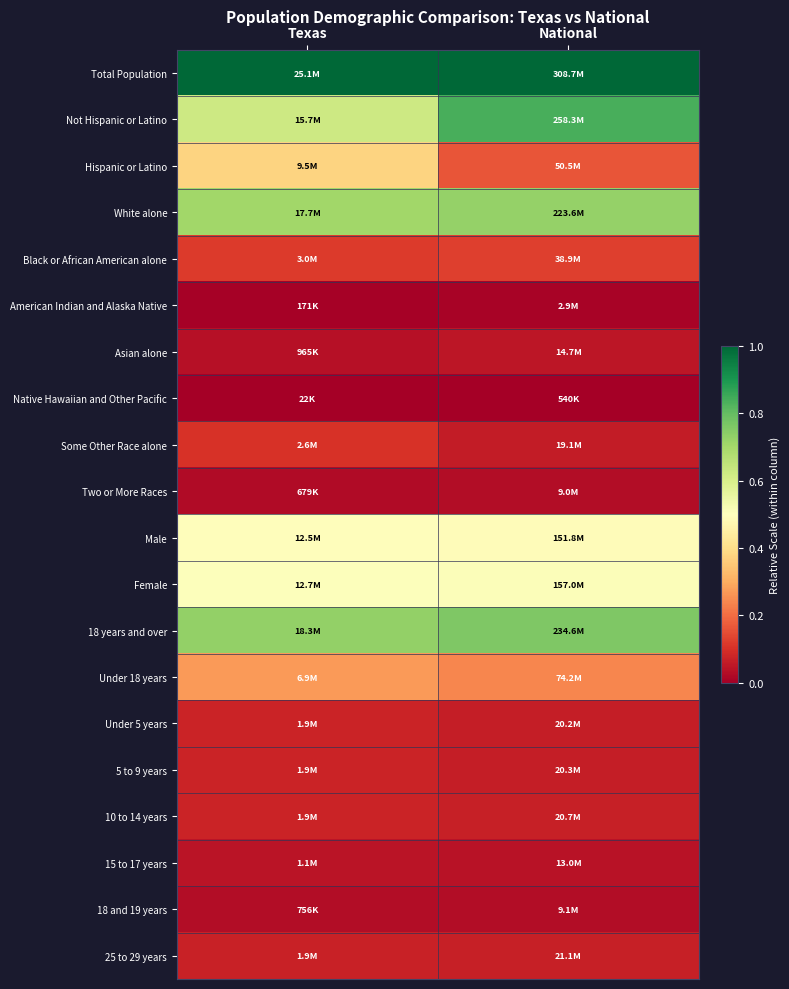

How many series are shown in this chart?

20